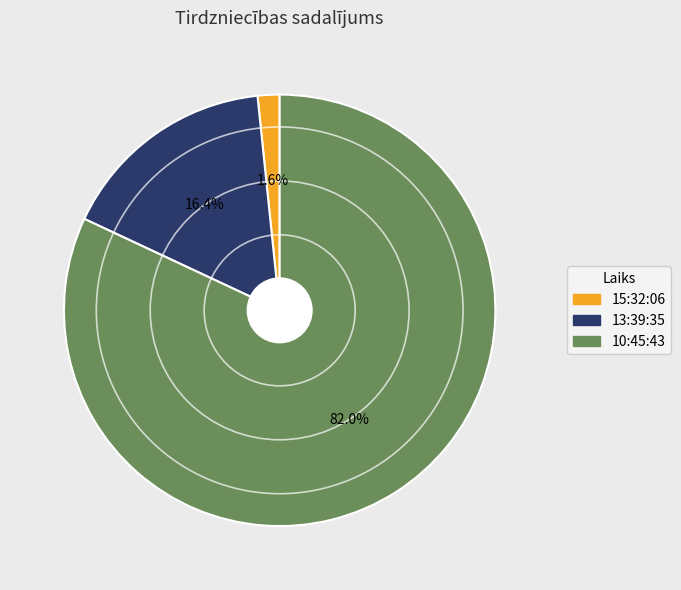

Is there any slice that represents more than half of the pie?

Yes